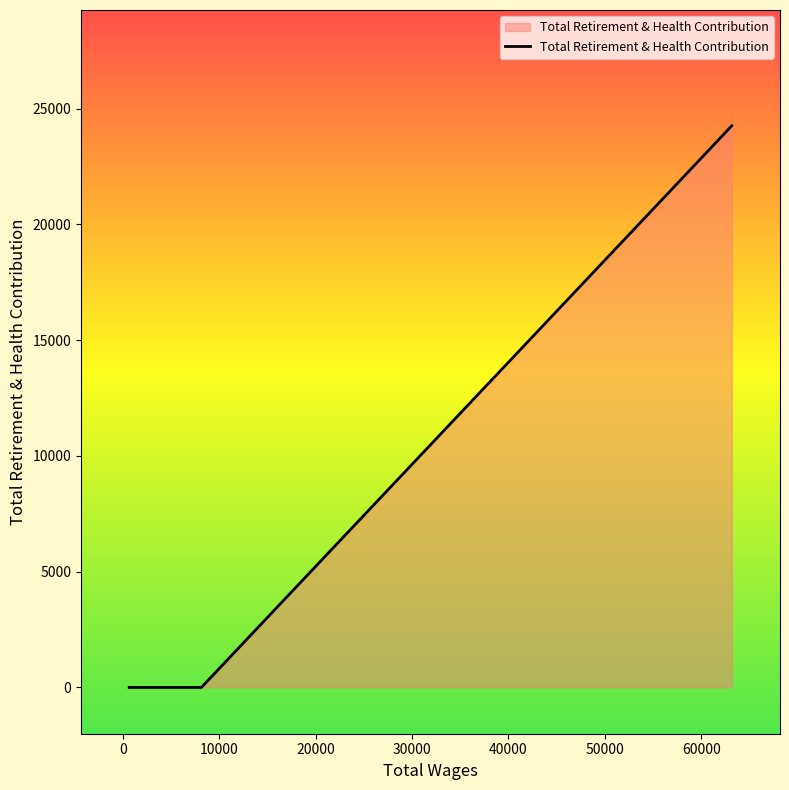

Count the number of values greater than 0.

1